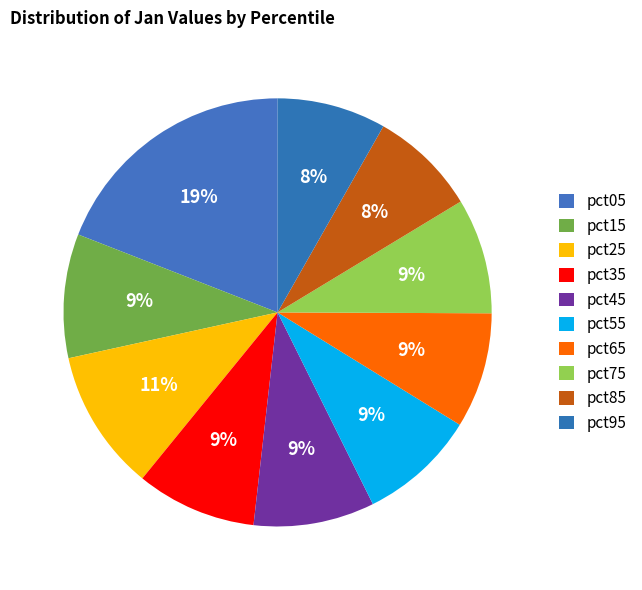

The pct55 slice represents 1% of the pie. True or false?

False